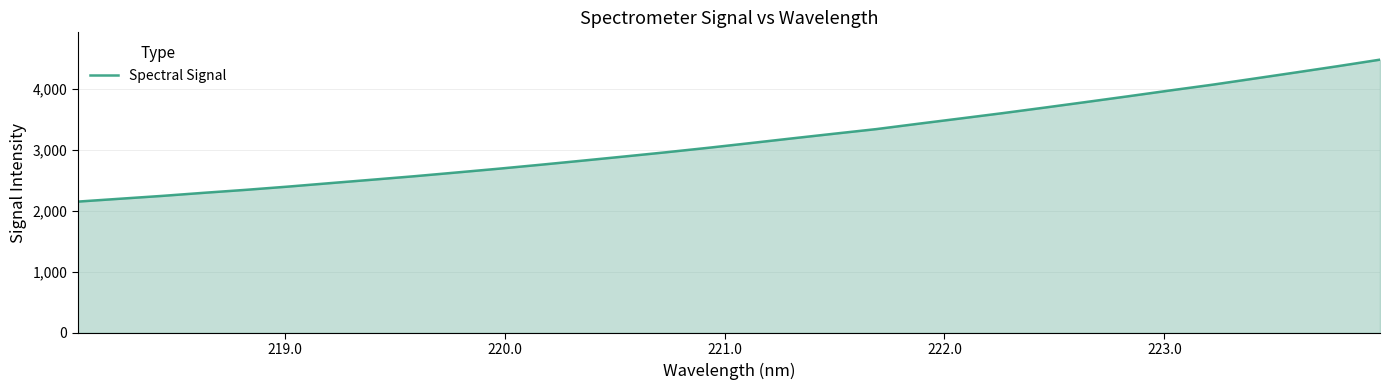

What is the greatest value displayed?

4478.6